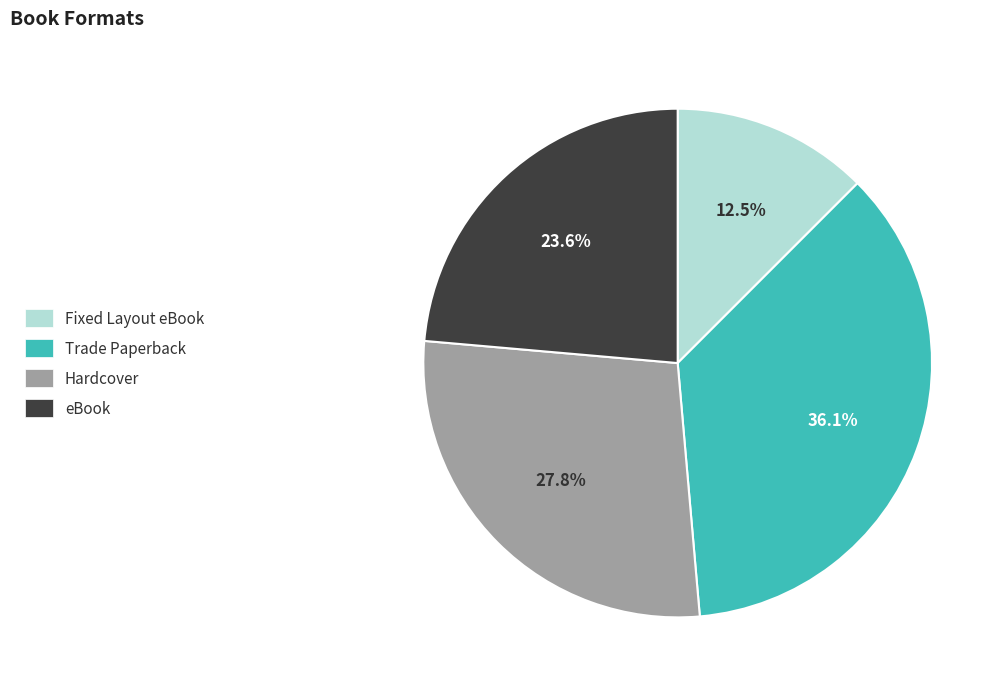

The Hardcover slice represents 16% of the pie. True or false?

False